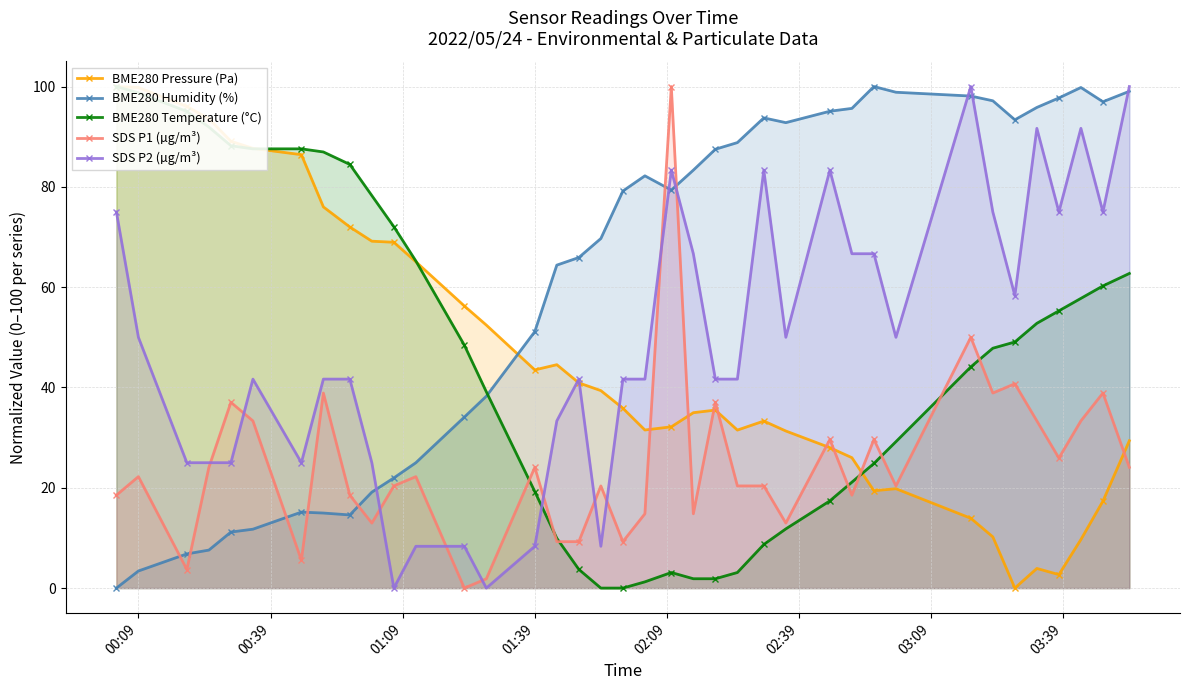

How many lines are shown in the chart?

5